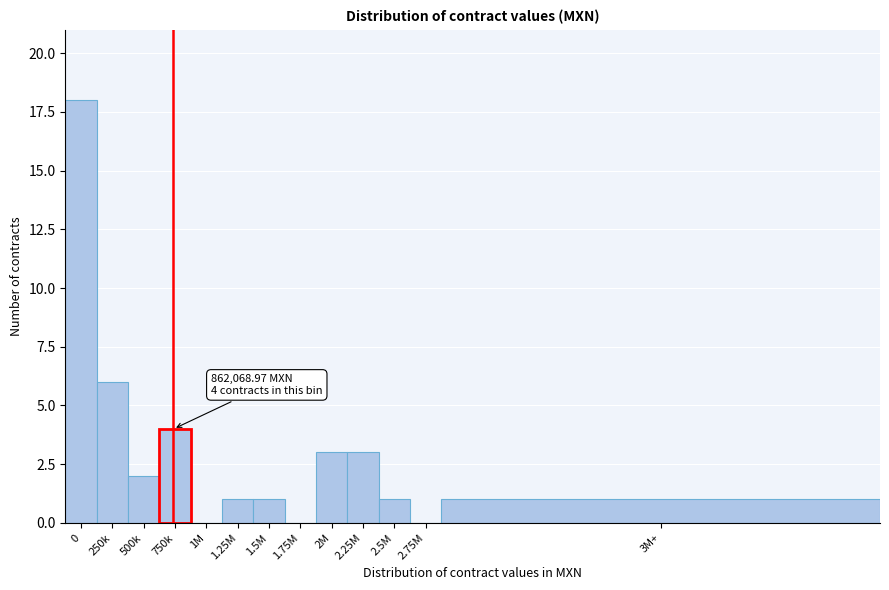

Reading left to right, transcribe all the data shown in this chart.

0=18	250k=6	500k=2	750k=4	1M=0	1.25M=1	1.5M=1	1.75M=0	2M=3	2.25M=3	2.5M=1	2.75M=0	3M+=1